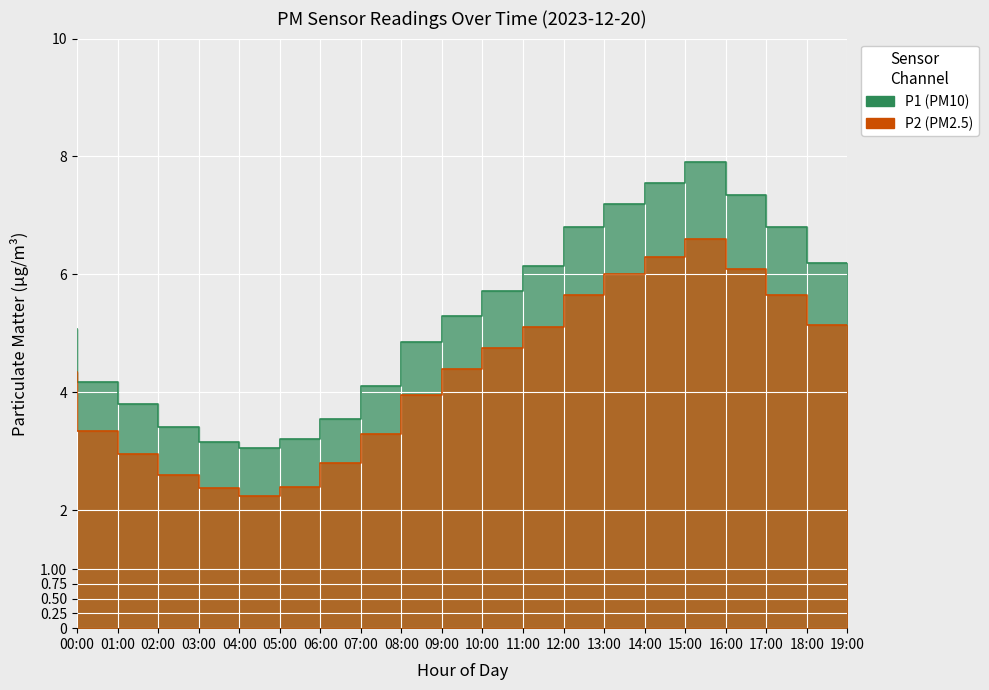

How many data points in P2 are less than 4?

9